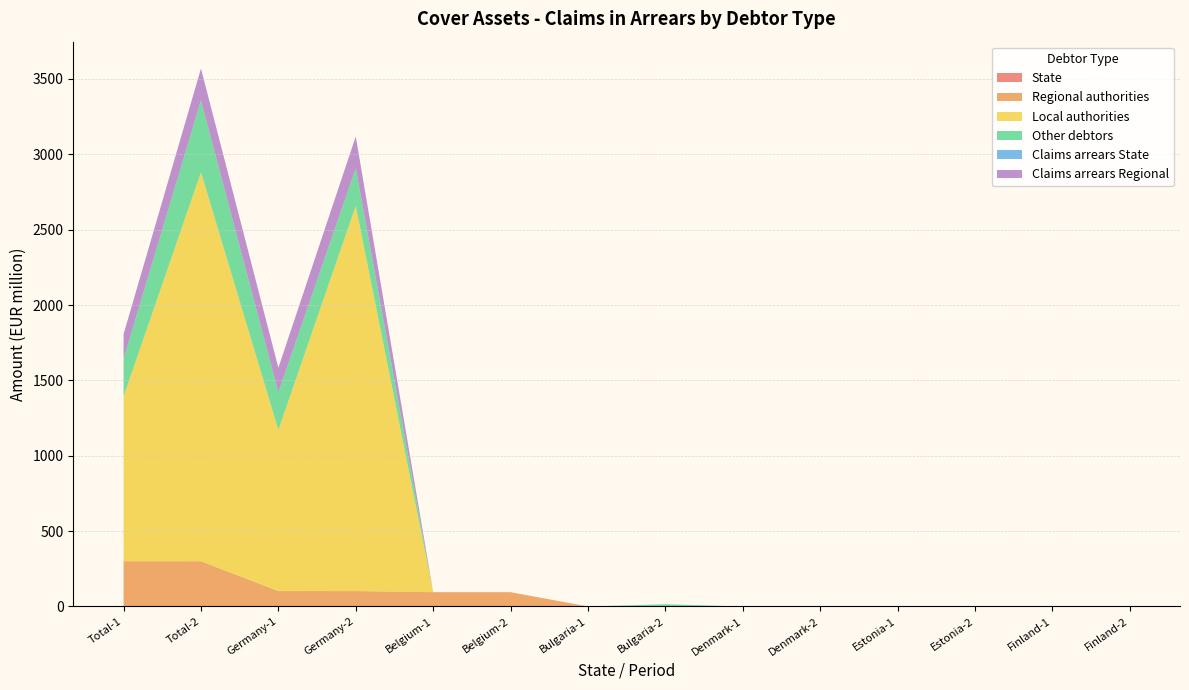

Reading right to left, what are all the values shown in this chart?

State: Finland-2=0.0	Finland-1=0.0	Estonia-2=0.0	Estonia-1=0.0	Denmark-2=0.0	Denmark-1=0.0	Bulgaria-2=0.0	Bulgaria-1=0.0	Belgium-2=0.0	Belgium-1=0.0	Germany-2=0.0	Germany-1=0.0	Total-2=0.0	Total-1=0.0
Regional authorities: Finland-2=0.0	Finland-1=0.0	Estonia-2=0.0	Estonia-1=0.0	Denmark-2=0.0	Denmark-1=0.0	Bulgaria-2=0.0	Bulgaria-1=0.0	Belgium-2=95.0	Belgium-1=95.0	Germany-2=102.2	Germany-1=102.3	Total-2=300.2	Total-1=300.3
Local authorities: Finland-2=0.0	Finland-1=0.0	Estonia-2=0.0	Estonia-1=0.0	Denmark-2=0.0	Denmark-1=0.0	Bulgaria-2=0.0	Bulgaria-1=0.0	Belgium-2=0.0	Belgium-1=0.0	Germany-2=2555.9	Germany-1=1068.9	Total-2=2580.9	Total-1=1093.9
Other debtors: Finland-2=0.0	Finland-1=0.0	Estonia-2=0.0	Estonia-1=0.0	Denmark-2=0.0	Denmark-1=0.0	Bulgaria-2=15.0	Bulgaria-1=0.0	Belgium-2=0.0	Belgium-1=0.0	Germany-2=250.0	Germany-1=250.0	Total-2=477.5	Total-1=250.0
Claims arrears State: Finland-2=0.0	Finland-1=0.0	Estonia-2=0.0	Estonia-1=0.0	Denmark-2=0.0	Denmark-1=0.0	Bulgaria-2=0.0	Bulgaria-1=0.0	Belgium-2=0.0	Belgium-1=0.0	Germany-2=0.0	Germany-1=0.0	Total-2=0.0	Total-1=0.0
Claims arrears Regional: Finland-2=0.0	Finland-1=0.0	Estonia-2=0.0	Estonia-1=0.0	Denmark-2=0.0	Denmark-1=0.0	Bulgaria-2=0.0	Bulgaria-1=0.0	Belgium-2=0.0	Belgium-1=0.0	Germany-2=210.6	Germany-1=162.9	Total-2=210.6	Total-1=162.9